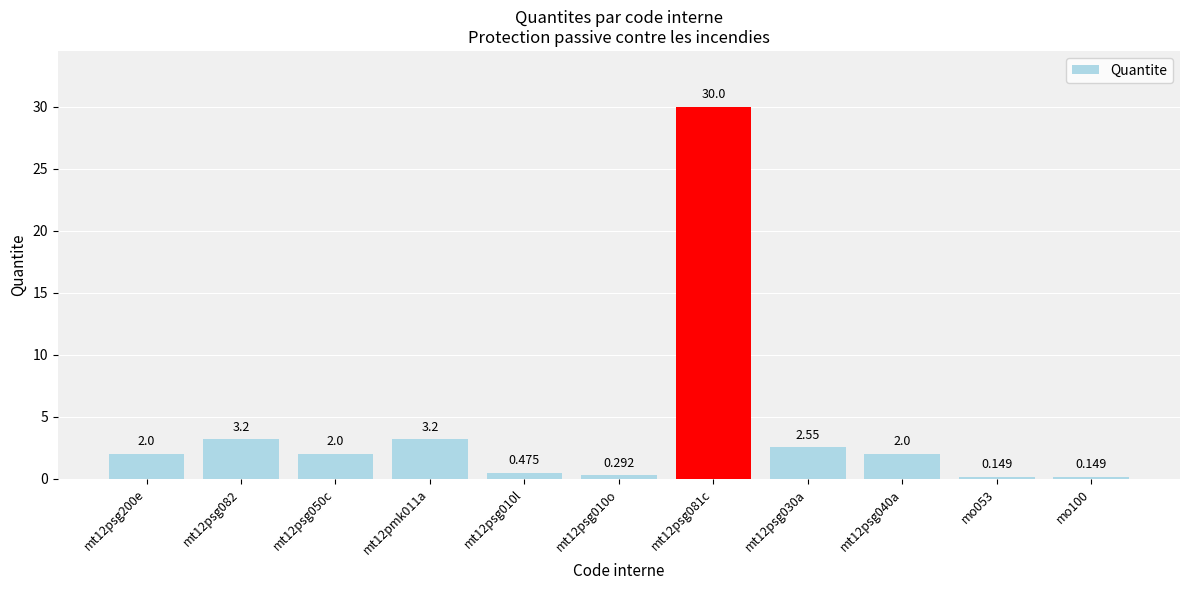

Which label corresponds to the largest value in the chart?

mt12psg081c